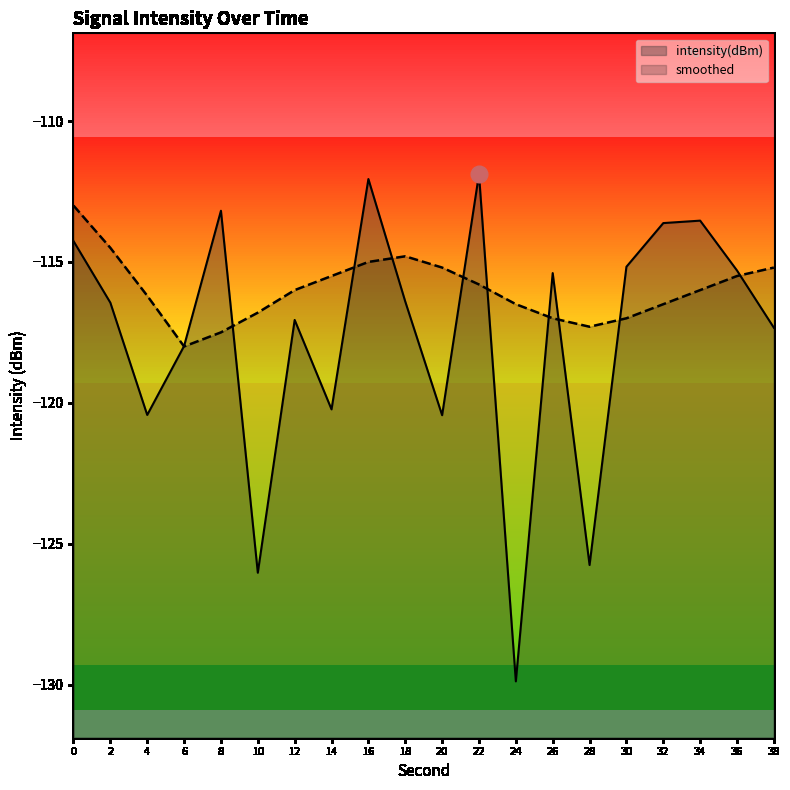

True or false: smoothed and intensity(dBm) cross at least once.

True